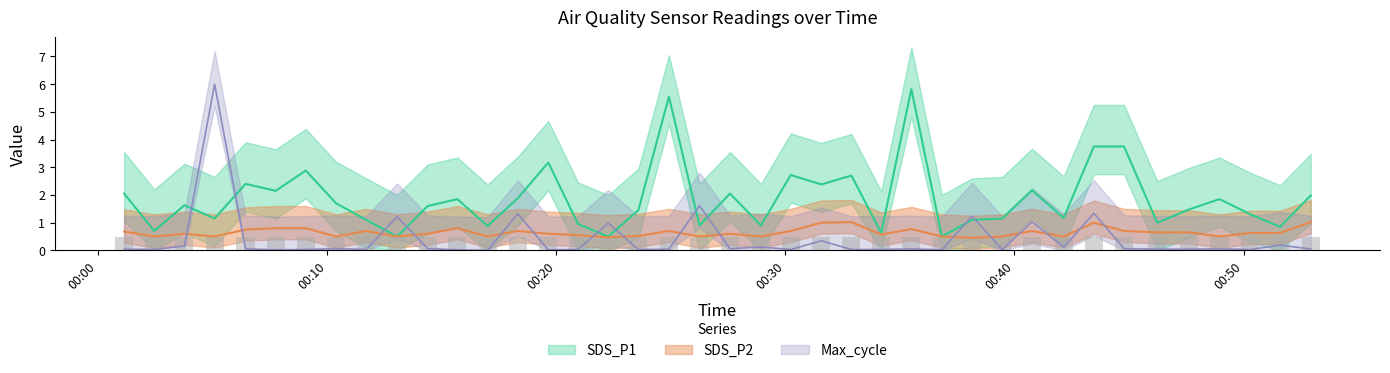

What is the average value of the SDS_P2 series?

0.6